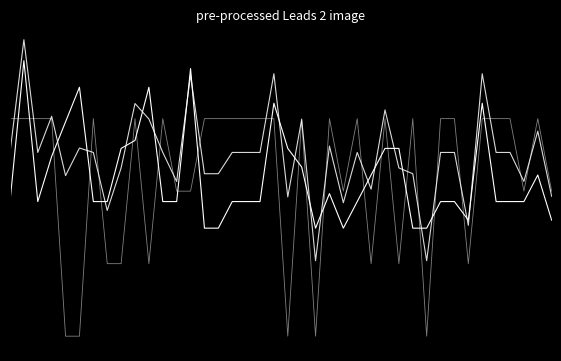

Is this an area chart (filled region under the line)?

No